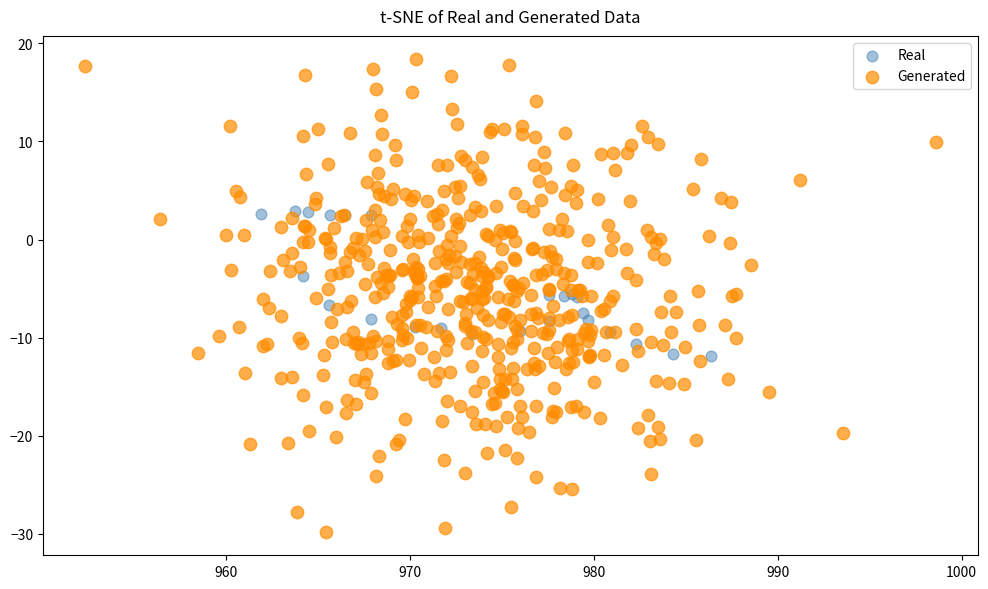

Which series contains the lowest Y value?

Generated